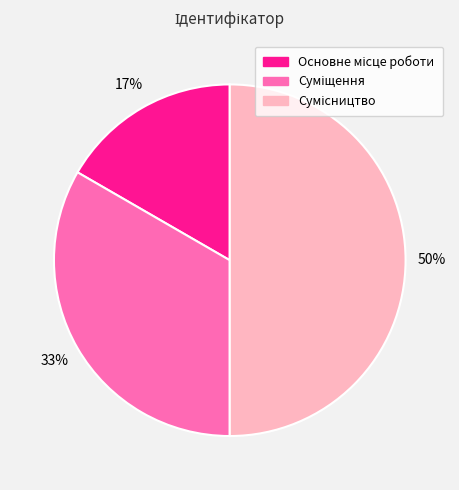

To the nearest percent, what is the difference between the largest and smallest slice percentages?

33%